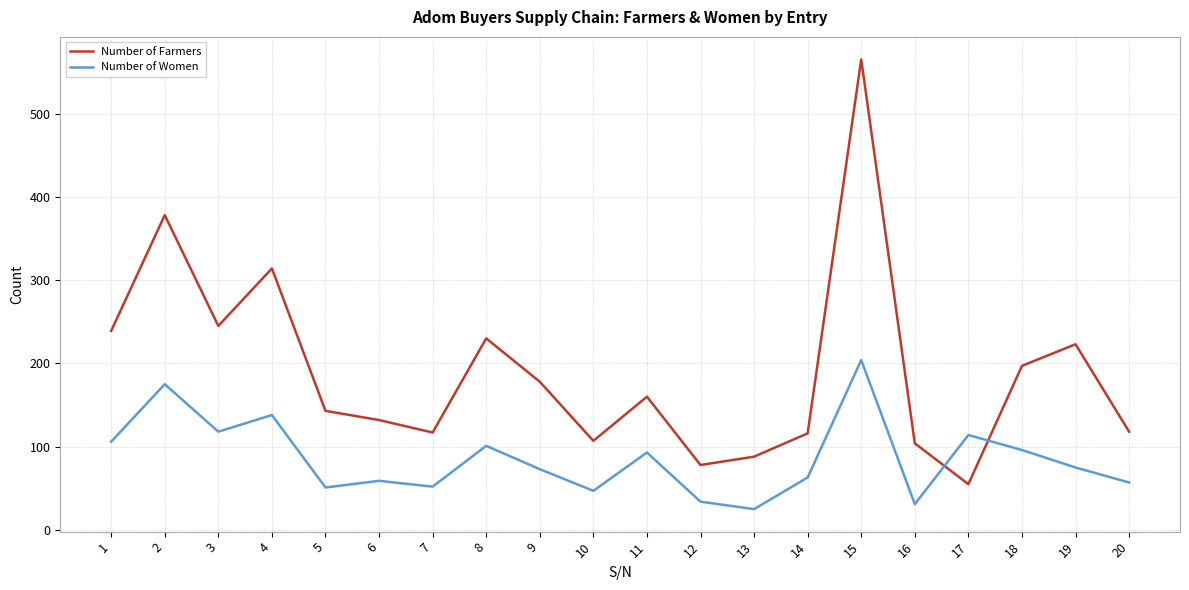

The value of Number of Women at 15 is 204. True or false?

True